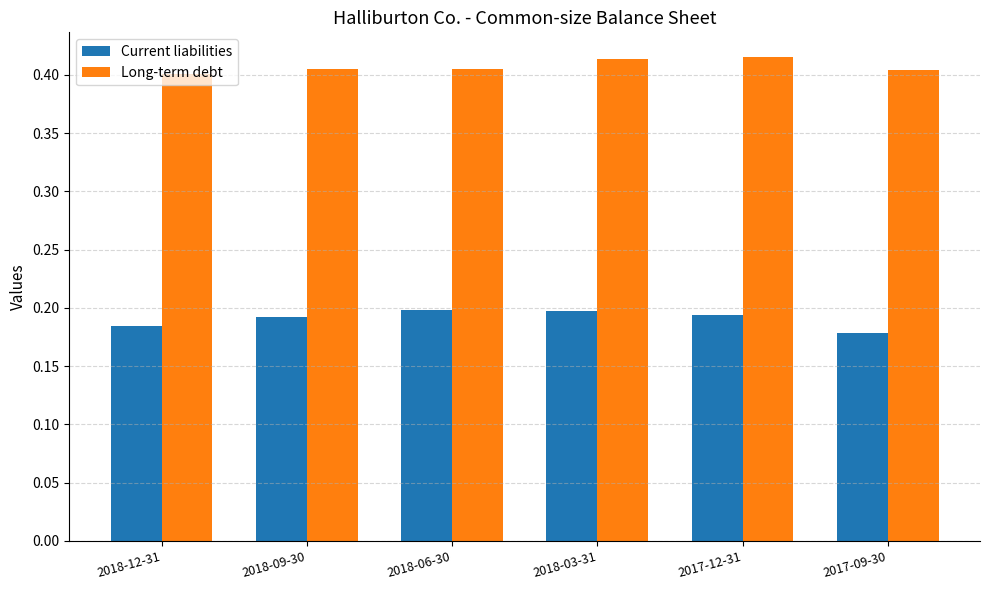

What is the label of the 4th bar from the left?

2018-03-31